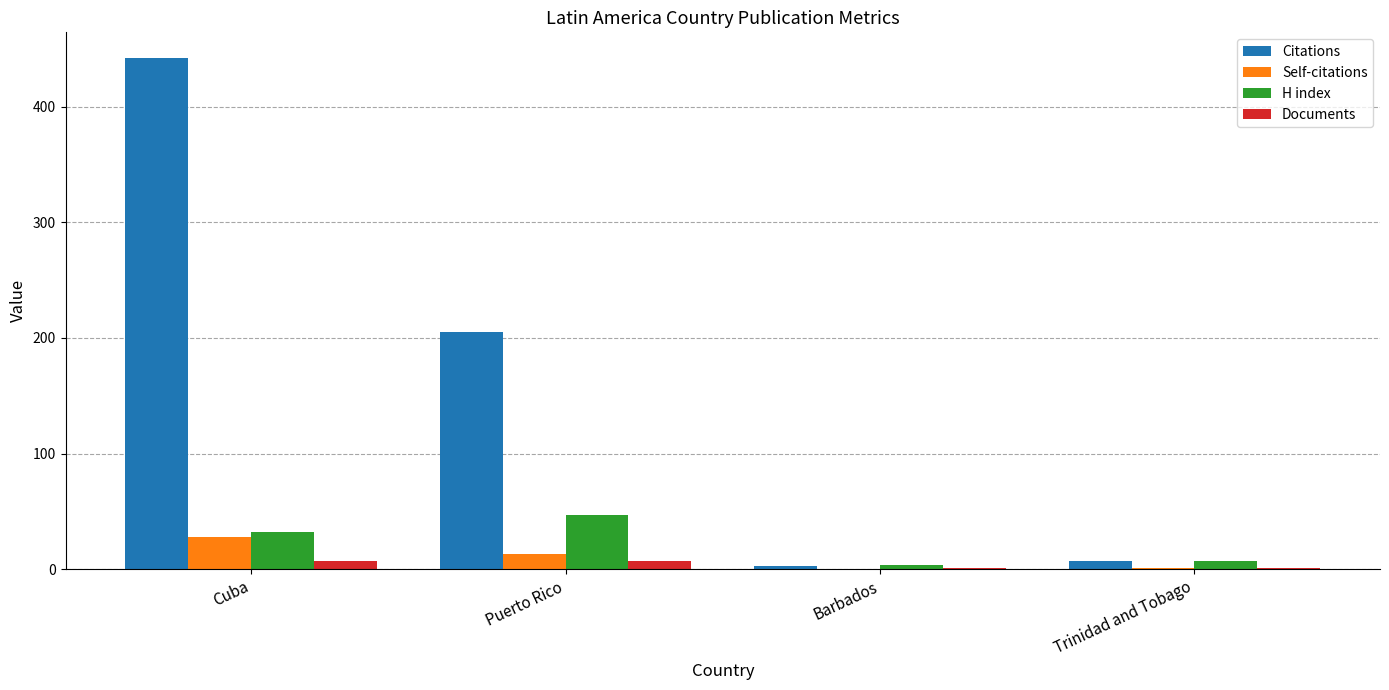

What is the sum of all Self-citations values?

42